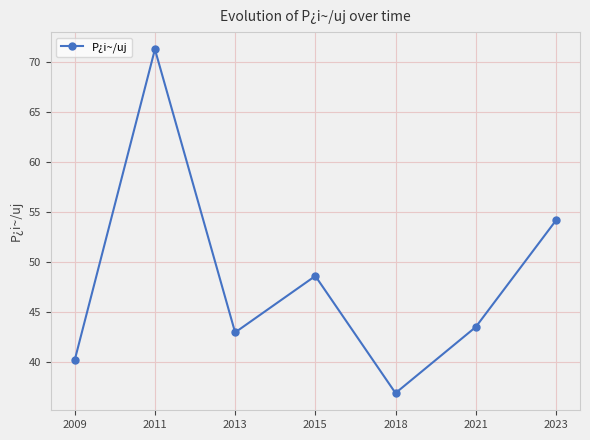

How many distinct data groups are displayed?

1